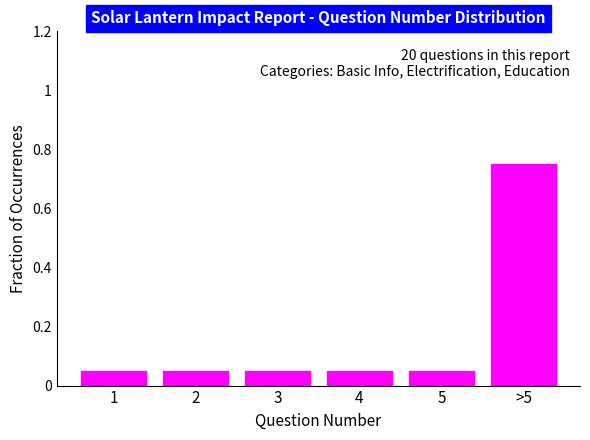

What is the difference between the maximum and minimum values?

0.7